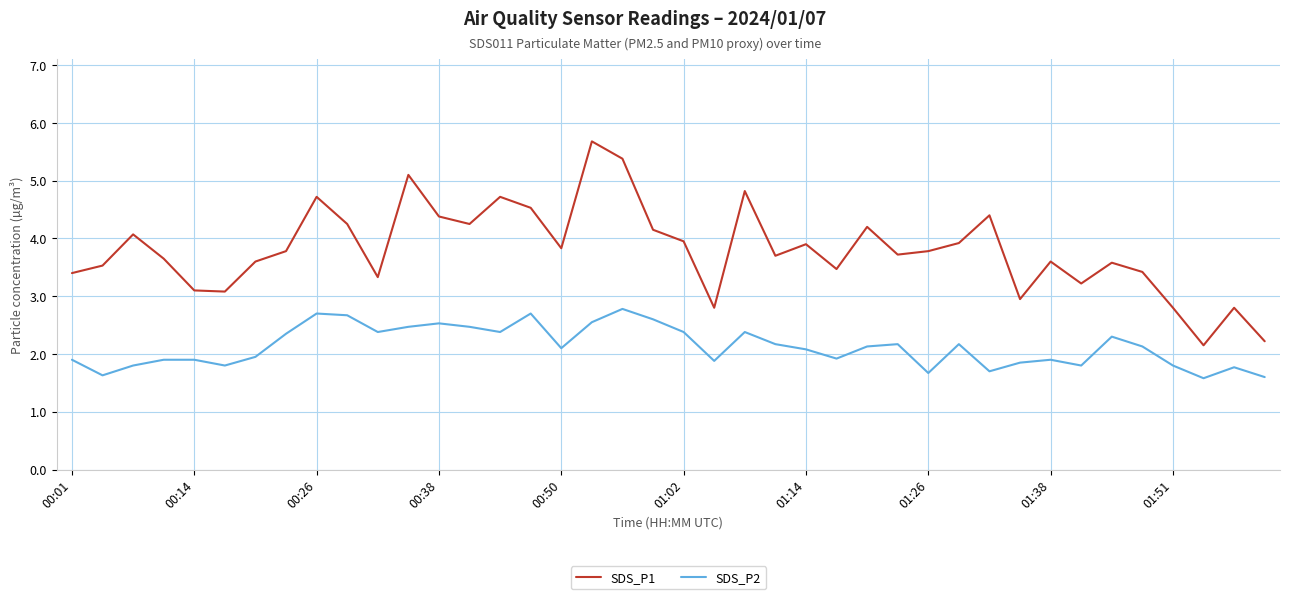

Count the number of data series in this chart.

2